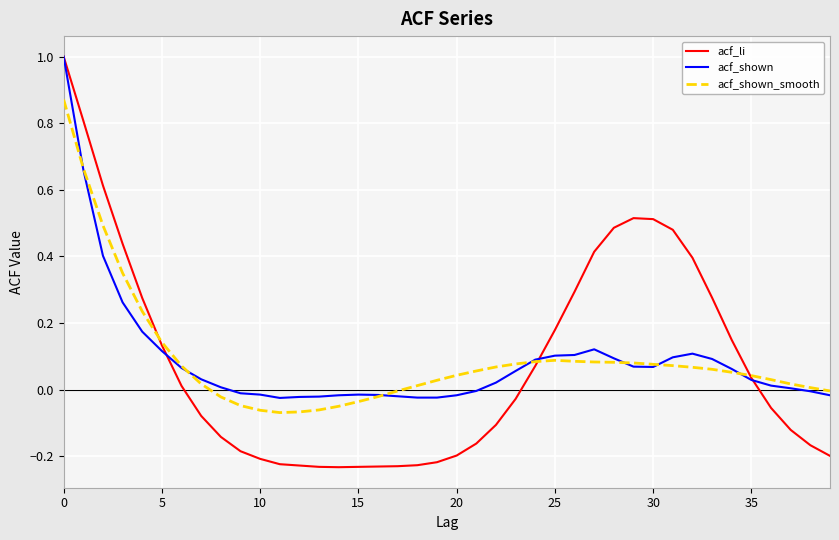

What is the greatest value displayed?

1.0